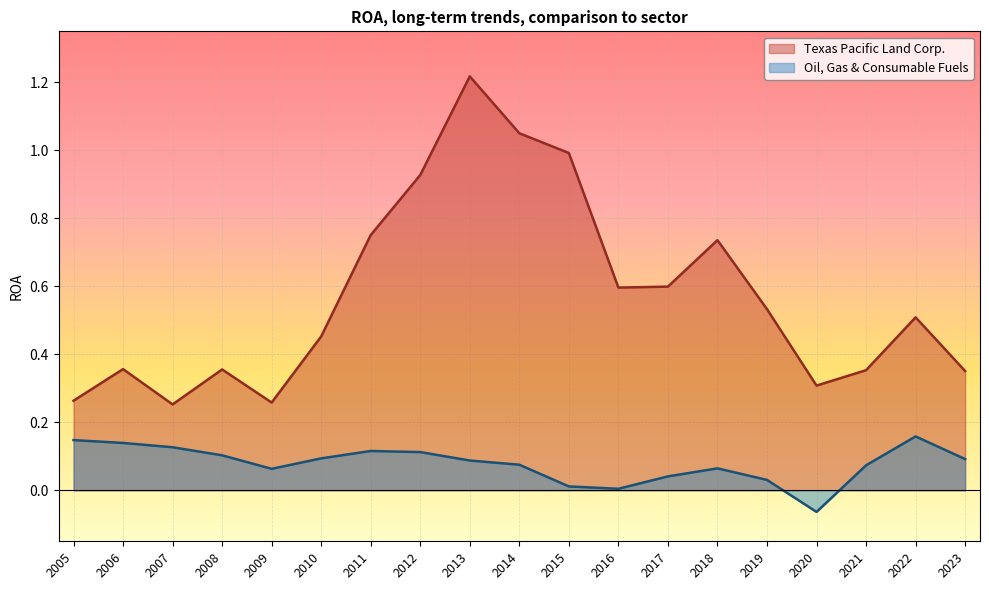

At how many categories does at least one series exceed 0?

19